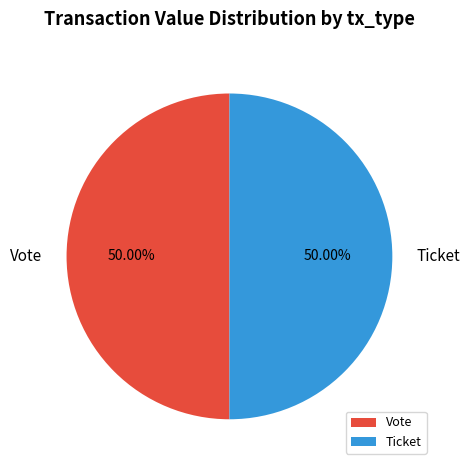

Approximately how many times larger is the value at Ticket compared to Vote?

1.0